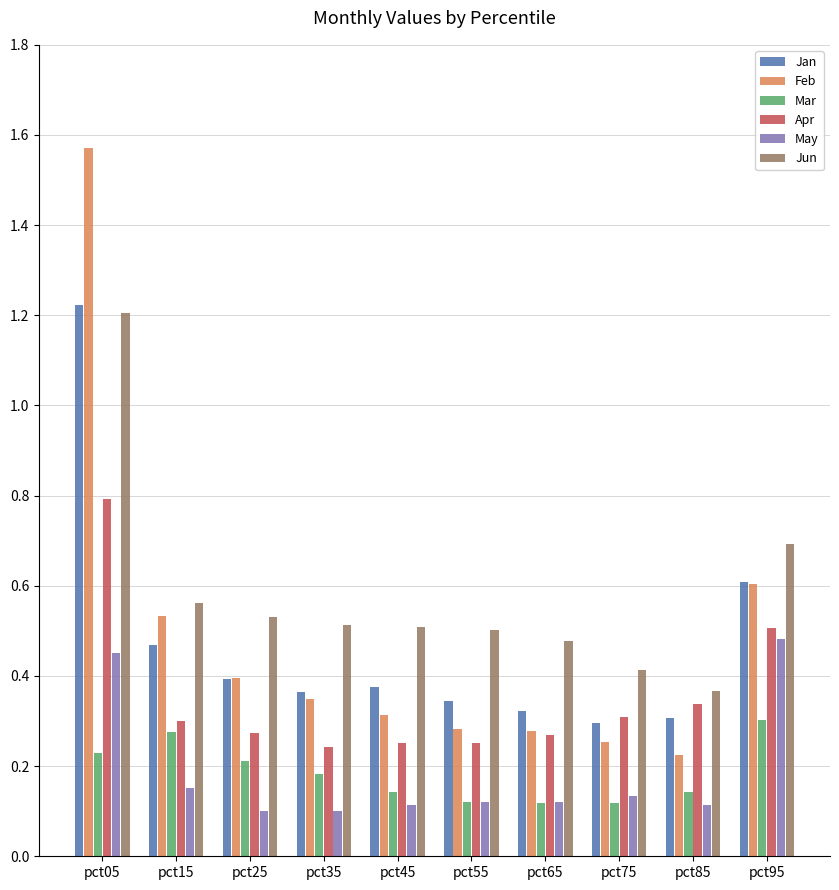

At which label does Jun reach its minimum?

pct85